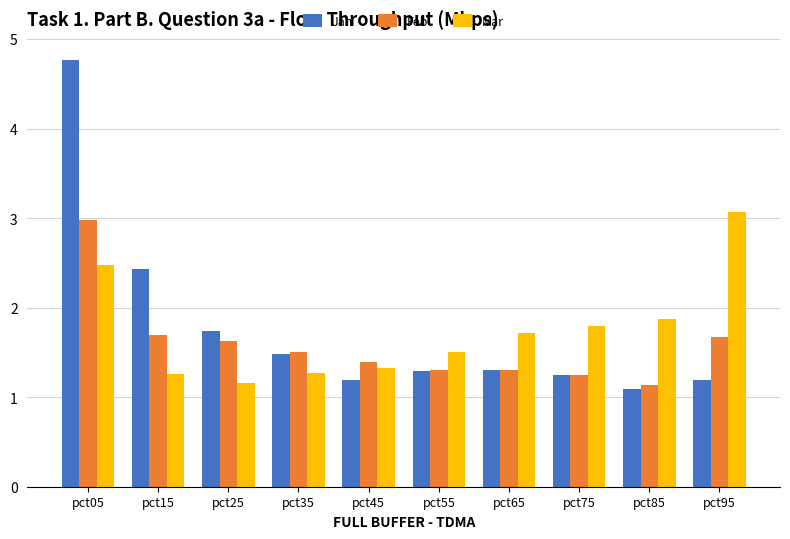

Reading right to left, list all the values displayed in this chart.

Jan: pct95=1.2	pct85=1.1	pct75=1.2	pct65=1.3	pct55=1.3	pct45=1.2	pct35=1.5	pct25=1.7	pct15=2.4	pct05=4.8
Feb: pct95=1.7	pct85=1.1	pct75=1.2	pct65=1.3	pct55=1.3	pct45=1.4	pct35=1.5	pct25=1.6	pct15=1.7	pct05=3.0
Mar: pct95=3.1	pct85=1.9	pct75=1.8	pct65=1.7	pct55=1.5	pct45=1.3	pct35=1.3	pct25=1.2	pct15=1.3	pct05=2.5